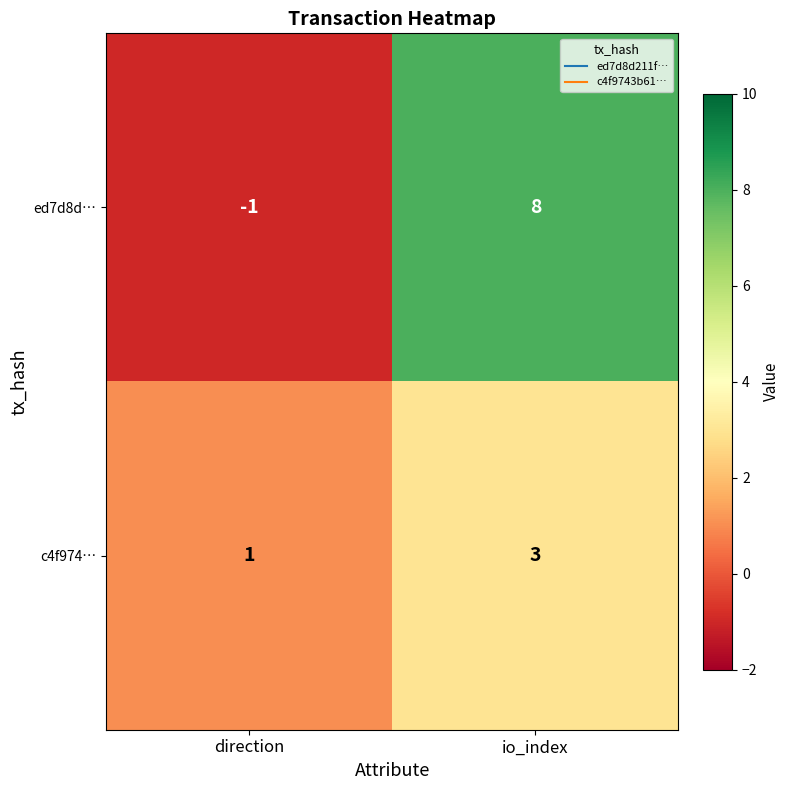

Is it true that ed7d8d… equals 8 at io_index?

True